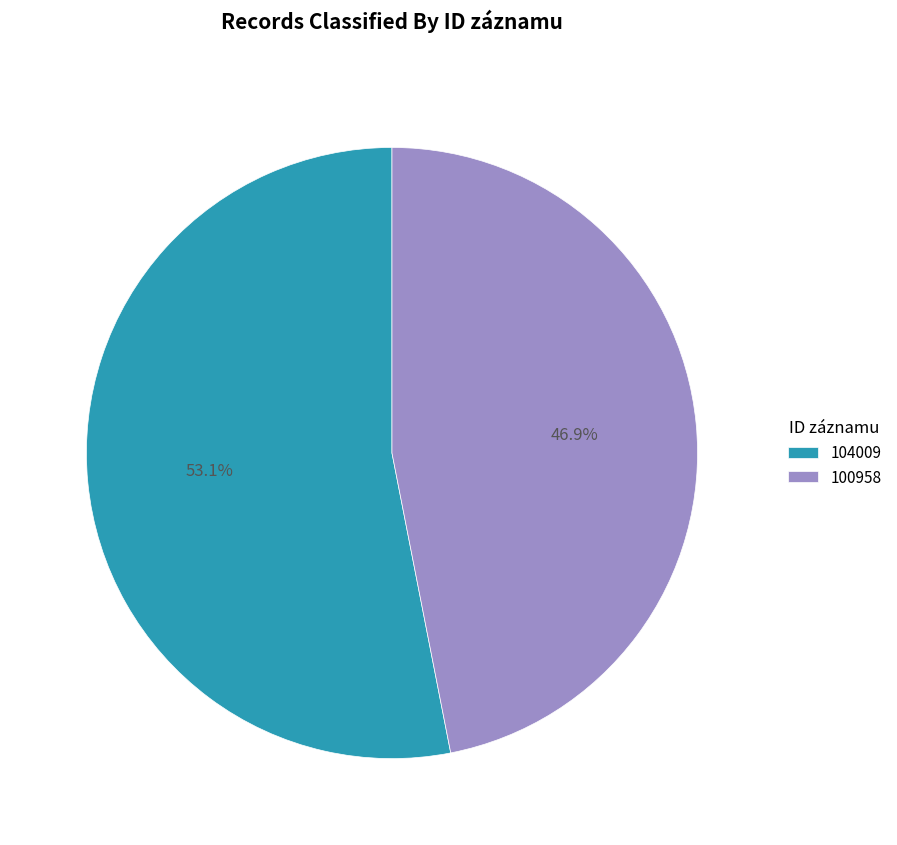

Is it true that 104009 is 53% of the pie?

True